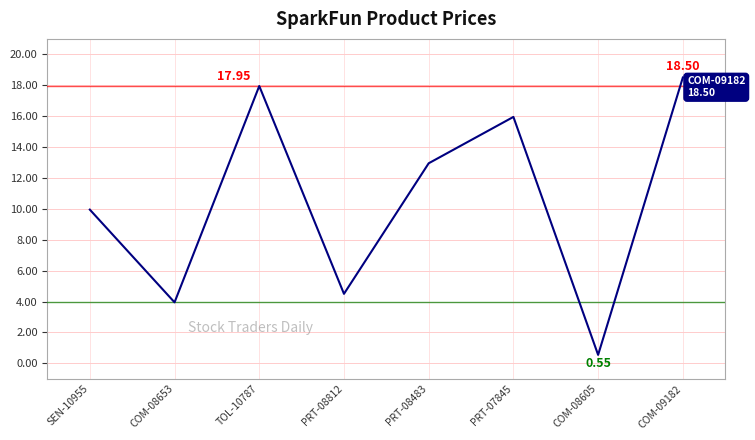

What is the sum of all values?

84.3